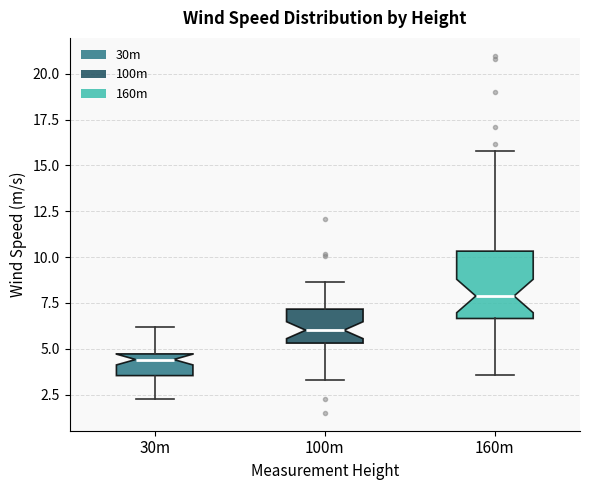

Where does the median line of the box for 100m sit on the y-axis? The values are not printed on the chart, so give them approximately, as read against the axis.

6.0